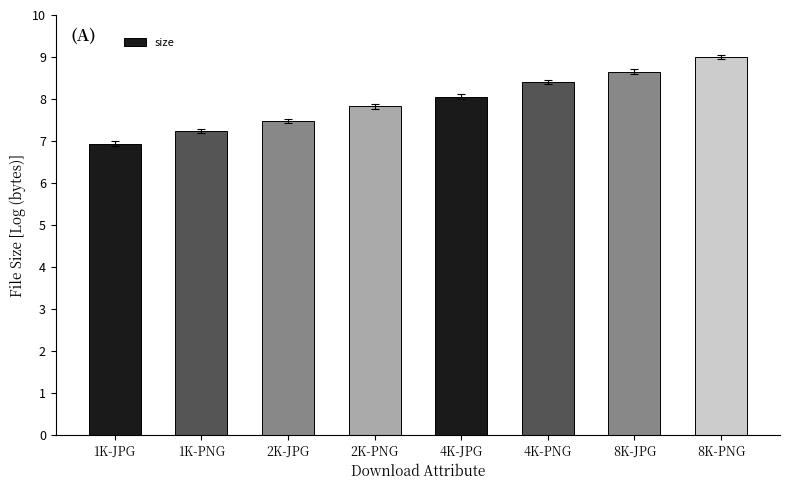

Is it true that the value at 8K-JPG is 2.1?

False